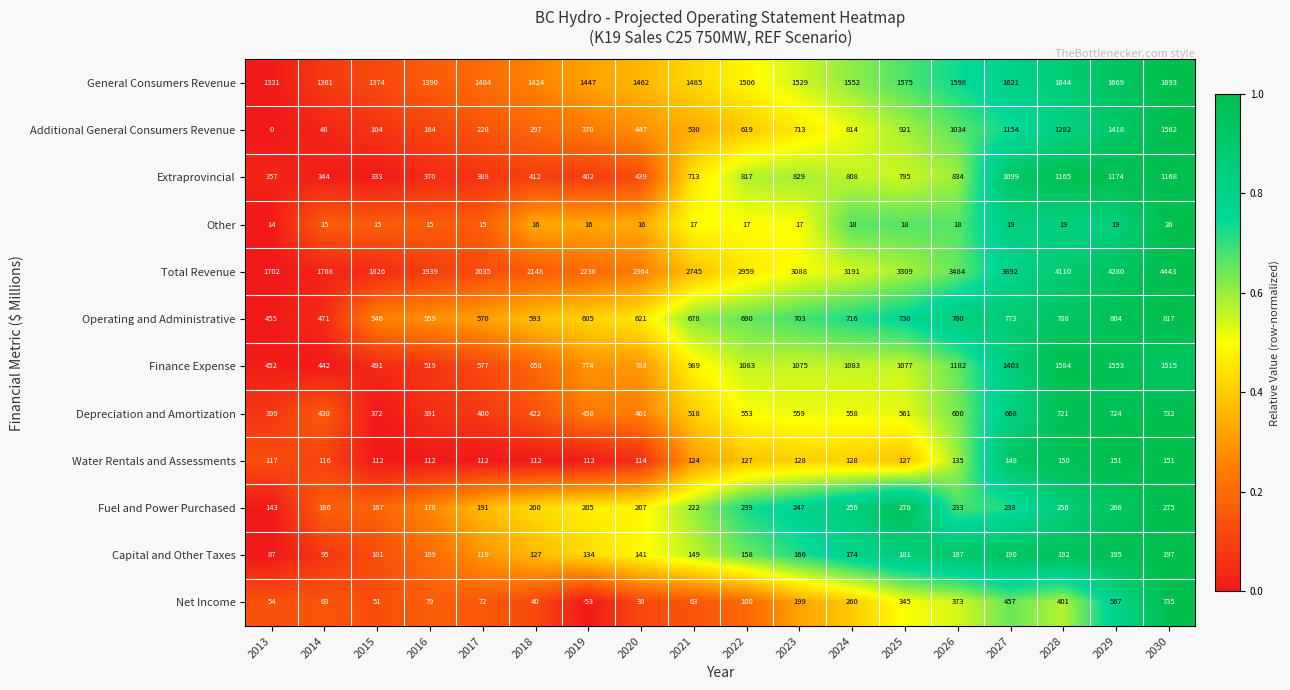

What is the difference between the Extraprovincial values at 2022 and 2020?

378